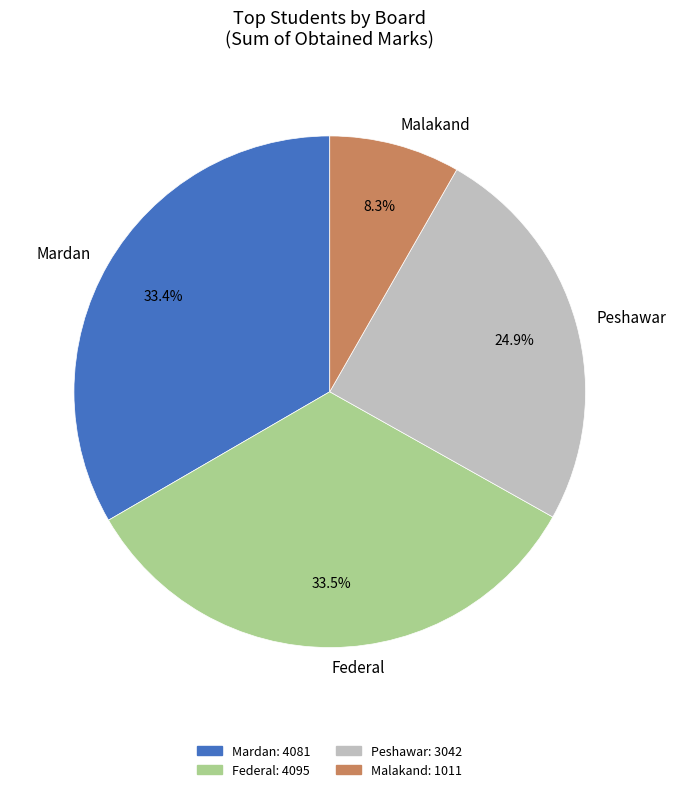

What portion of the pie excludes Malakand?

91.7%